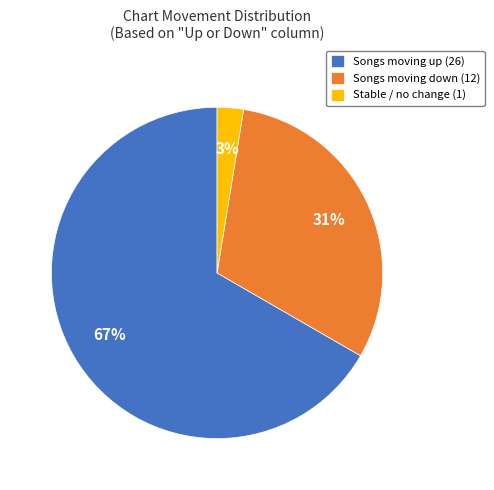

Does any single category account for the majority?

Yes